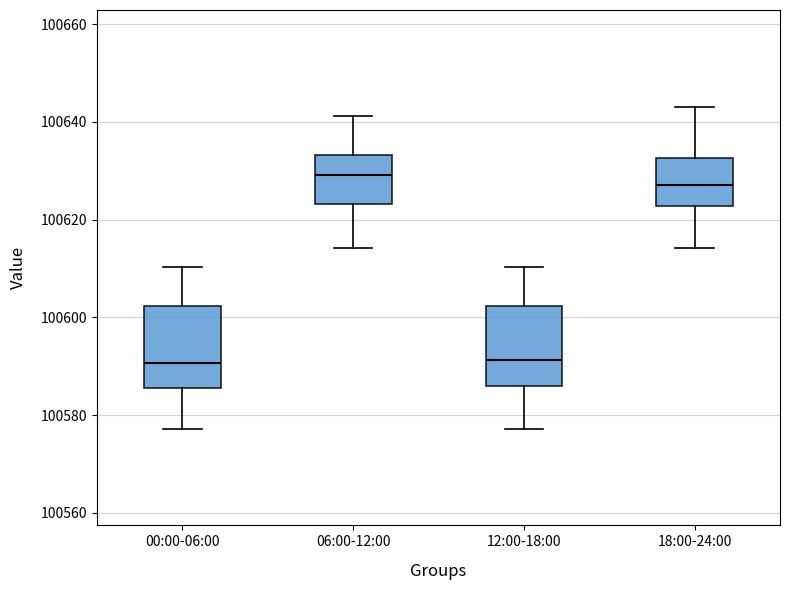

Reading left to right, transcribe this box plot: for each box, give where its median line is, the range the box spans, and where its two whiskers end, as read against the y-axis. The values are not printed on the chart, so give them approximately, as read against the axis.

00:00-06:00: median 100590, box 100586 to 100602, whiskers 100578 to 100610
06:00-12:00: median 100630, box 100624 to 100634, whiskers 100614 to 100642
12:00-18:00: median 100592, box 100586 to 100602, whiskers 100578 to 100610
18:00-24:00: median 100628, box 100622 to 100632, whiskers 100614 to 100644